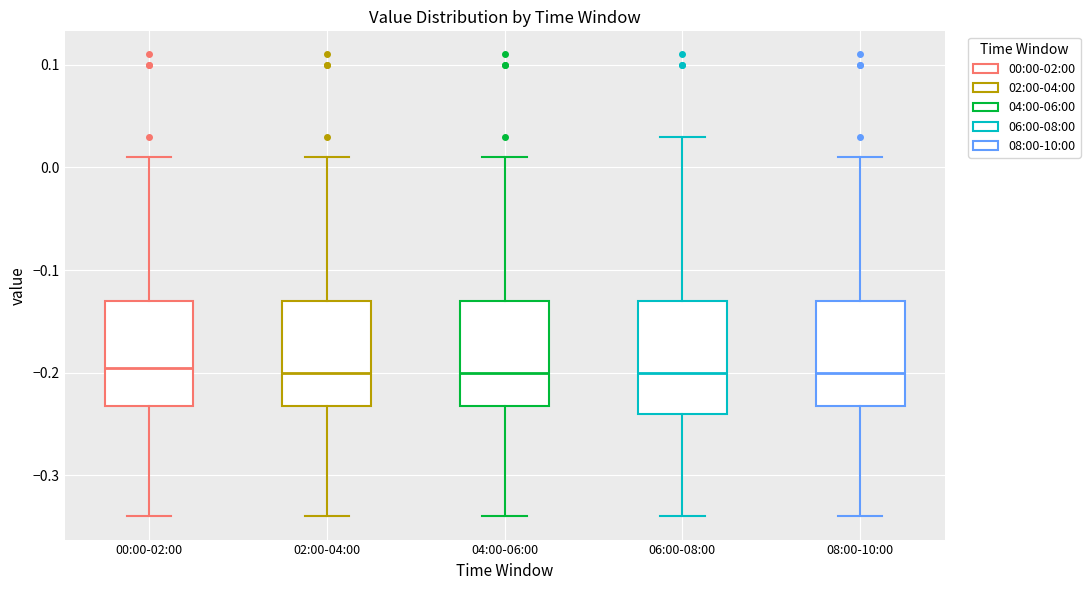

Where is the lower edge of the box for 00:00-02:00 on the y-axis? The values are not printed on the chart, so give them approximately, as read against the axis.

-0.23